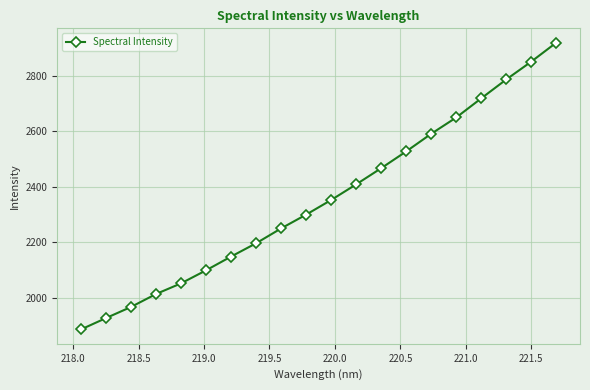

What is the greatest value displayed?

2919.2